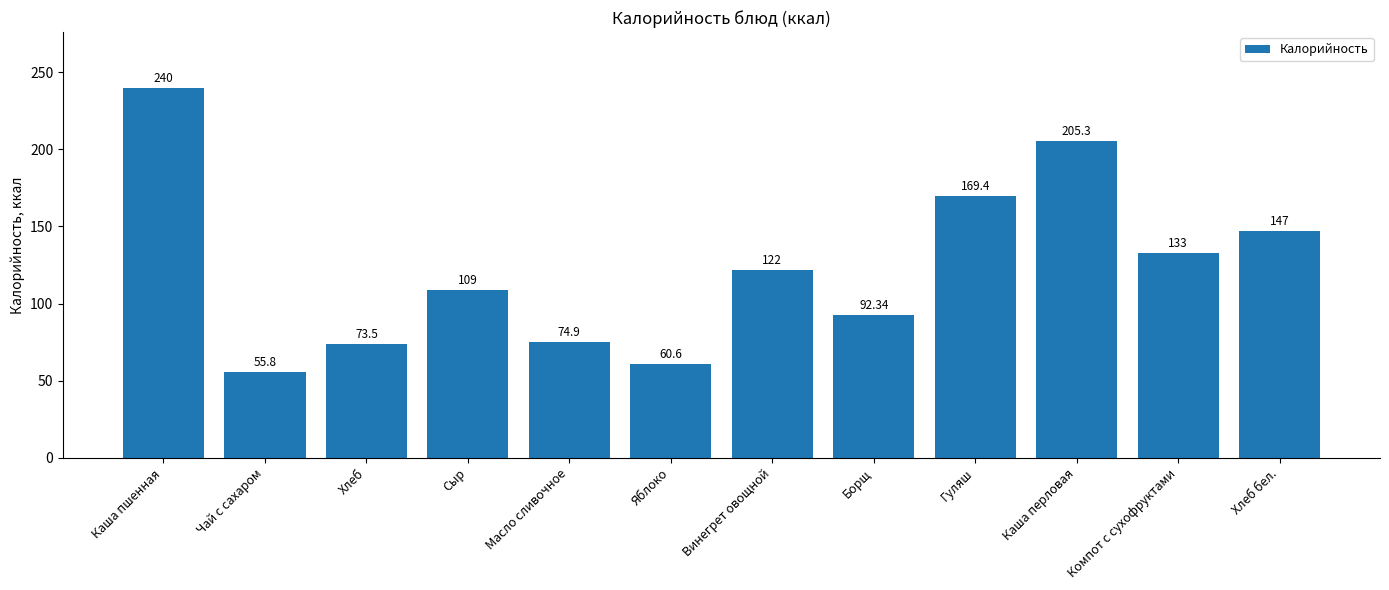

What is the minimum value shown in the chart?

55.8